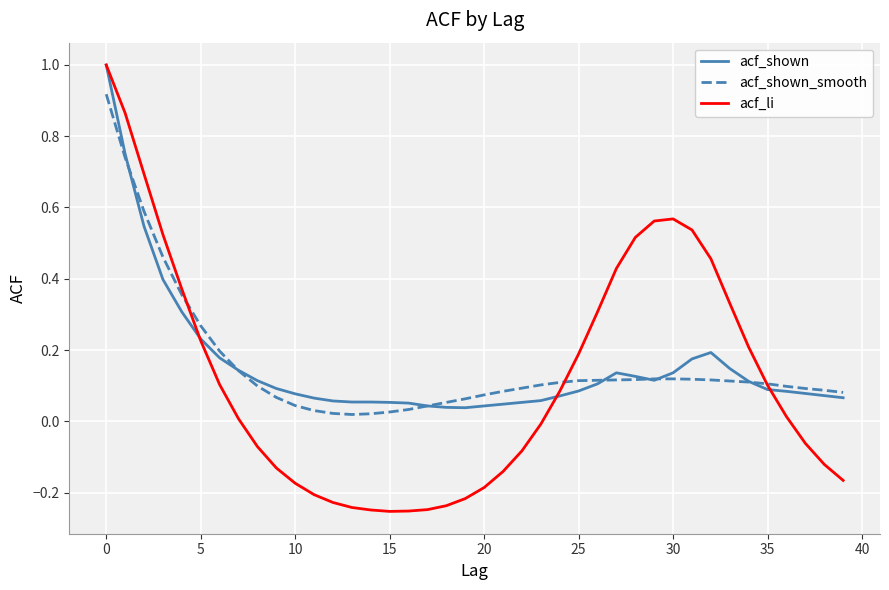

What is the maximum value for acf_shown?

1.0